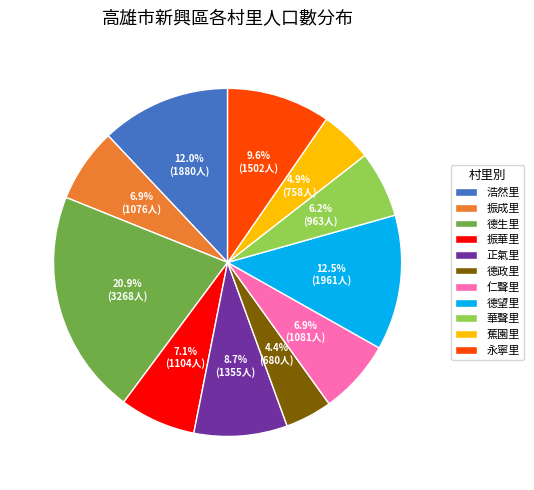

Is it true that 仁聲里 is 7% of the pie?

True